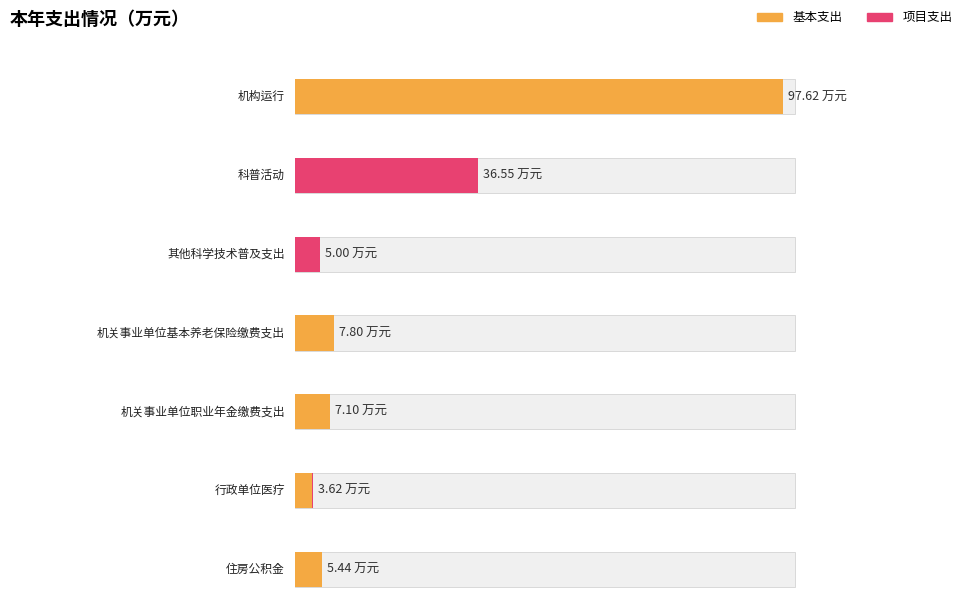

How many categories are shown in the chart?

7